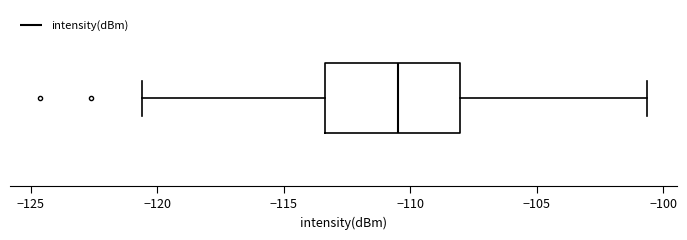

Read this box plot against the x-axis: the position of the median line, the range covered by the box, and the ends of both whiskers. The values are not printed on the chart, so give them approximately, as read against the axis.

median -110.5, box -113.5 to -108.0, whiskers -120.5 to -100.5